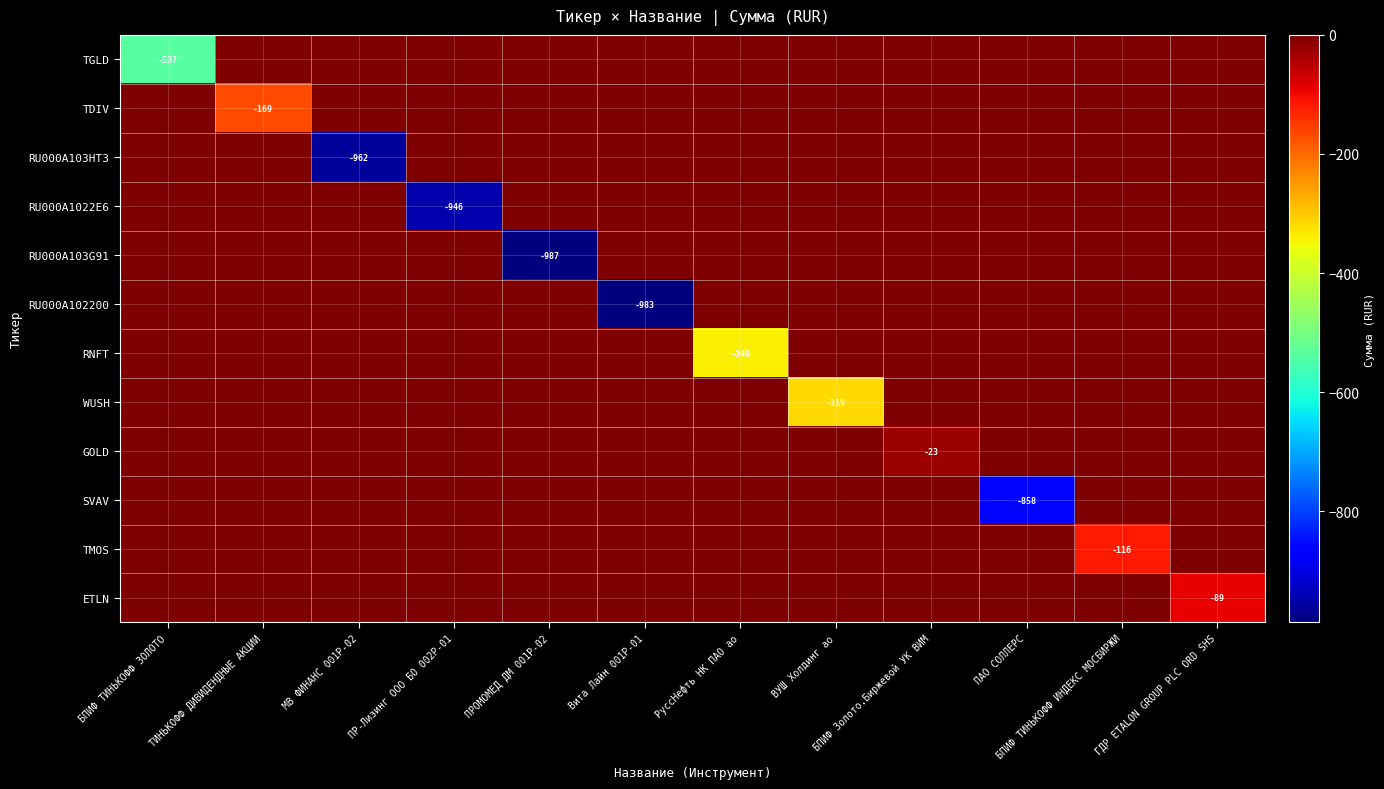

What is the difference between the highest and lowest values at ПРОМОМЕД ДМ 001P-02?

986.8